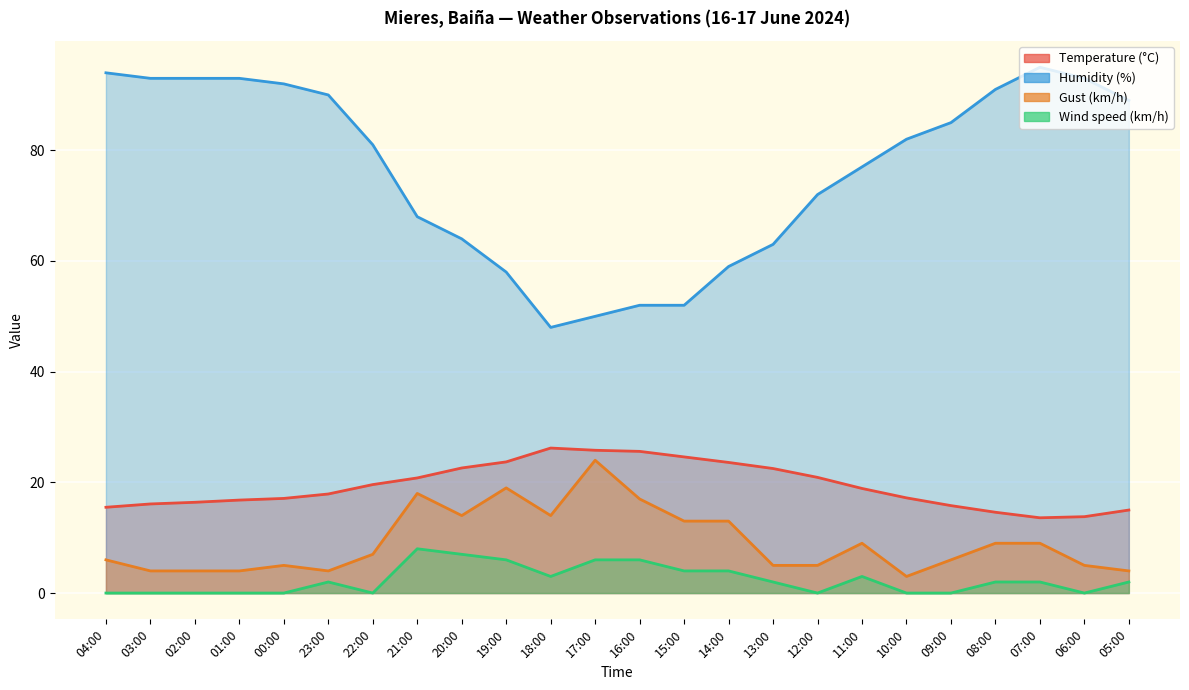

Where is the first local maximum for Wind speed (km/h)?

23:00